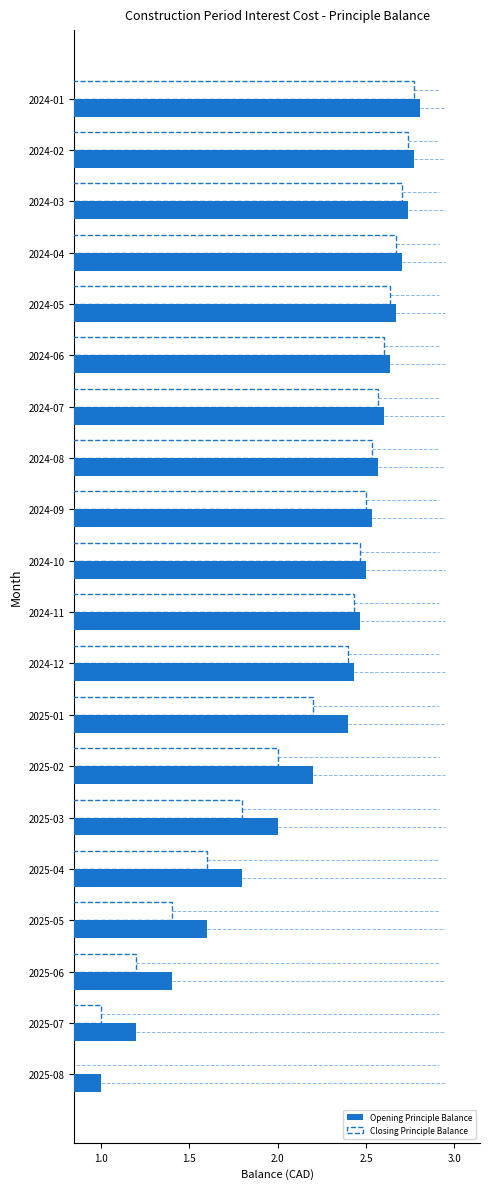

What is the minimum value for Closing Principle Balance?

0.8